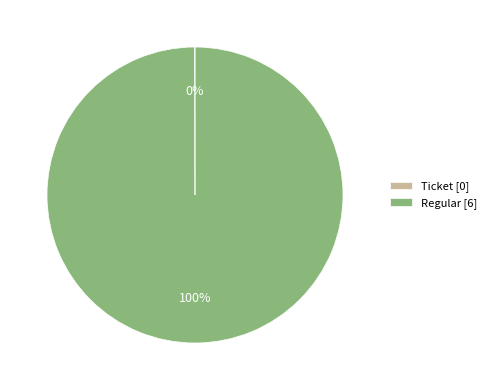

To the nearest percent, what percentage of the pie is Regular [6]?

100%